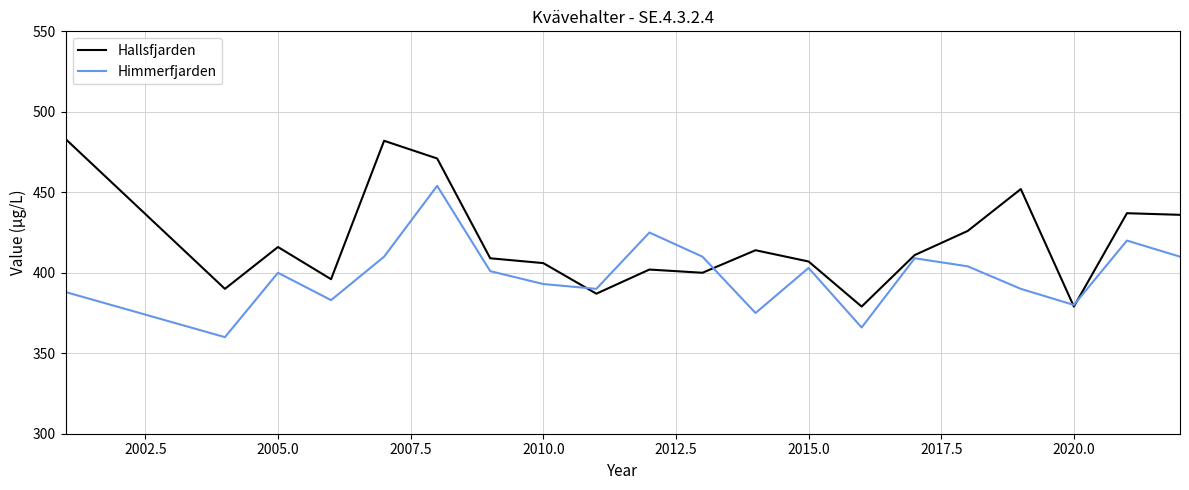

What is the maximum value shown in the chart?

483